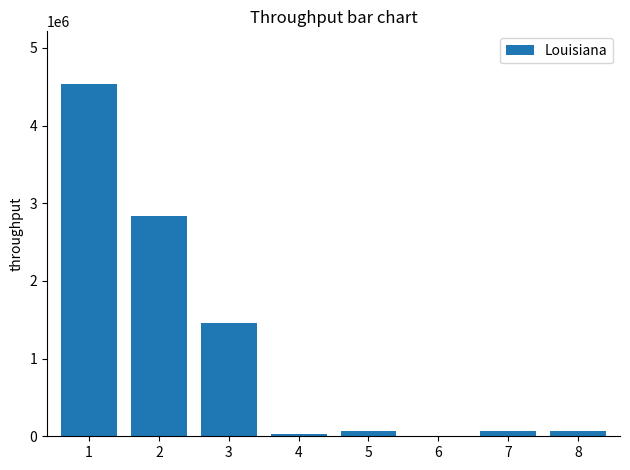

At which category does the chart reach its peak across all series?

1